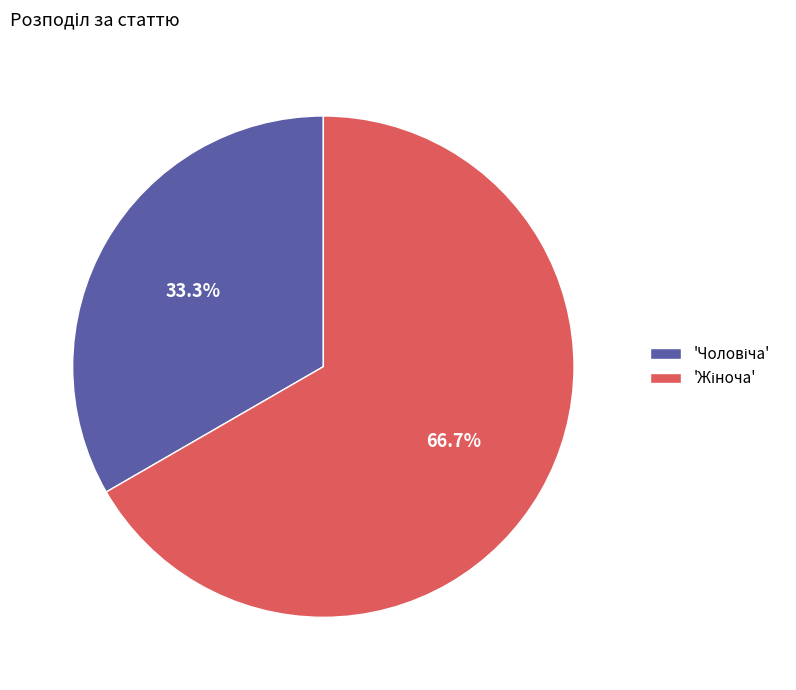

Does any single category account for the majority?

Yes